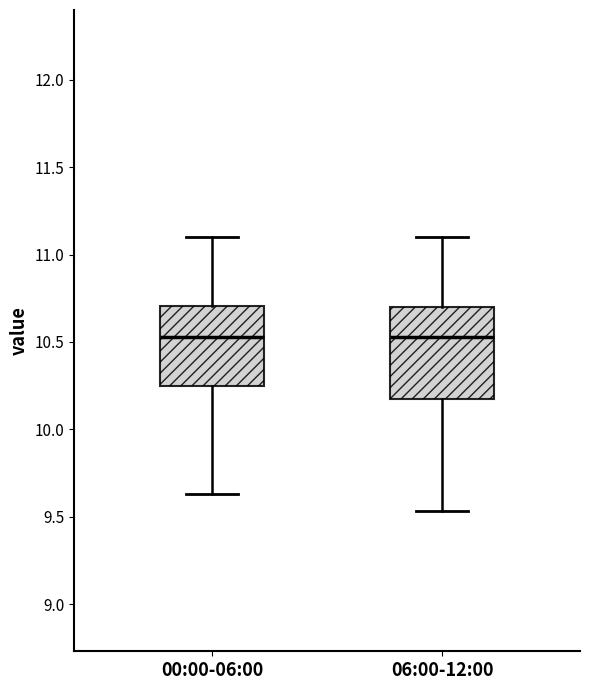

Which box is the tallest, from its lower edge to its upper edge?

06:00-12:00